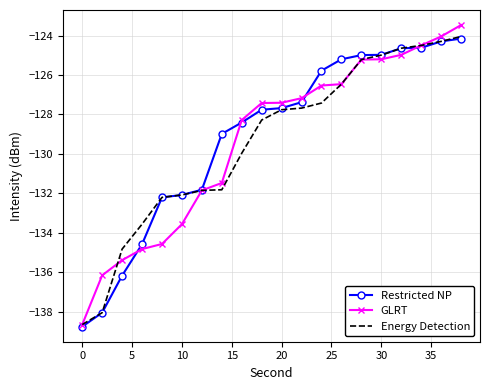

Which series has the widest spread of values?

GLRT